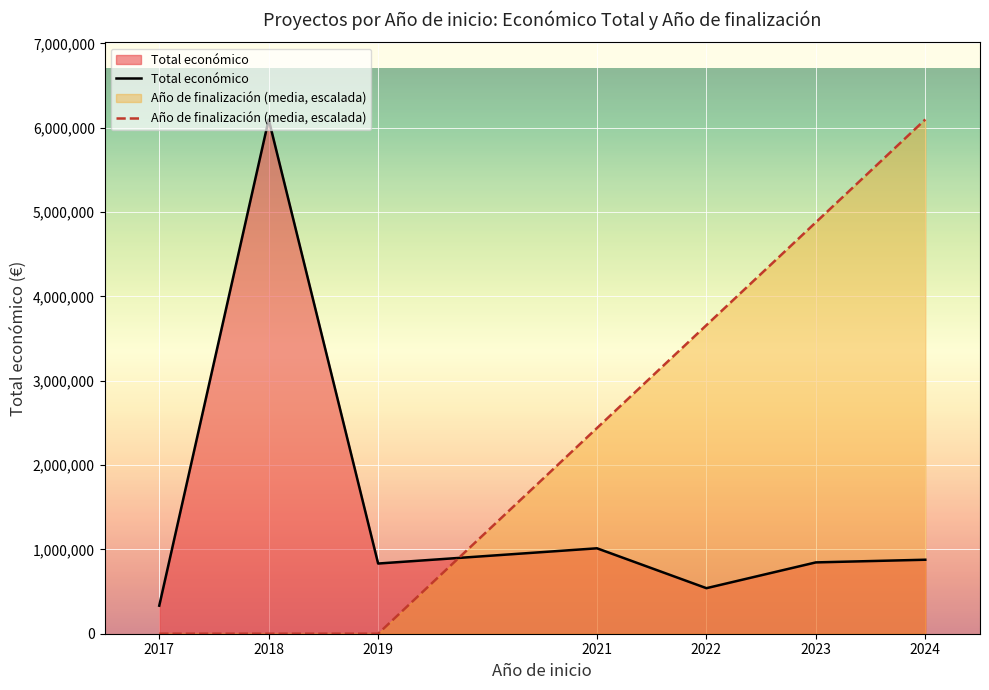

Reading left to right, extract all data points from this chart.

Total económico: 332544.0	6097171.0	832189.0	1012771.0	540050.0	845647.0	877242.0
Año de finalización (media, escalada): 0.0	0.0	0.0	2438868.4	3658302.6	4877736.8	6097171.0